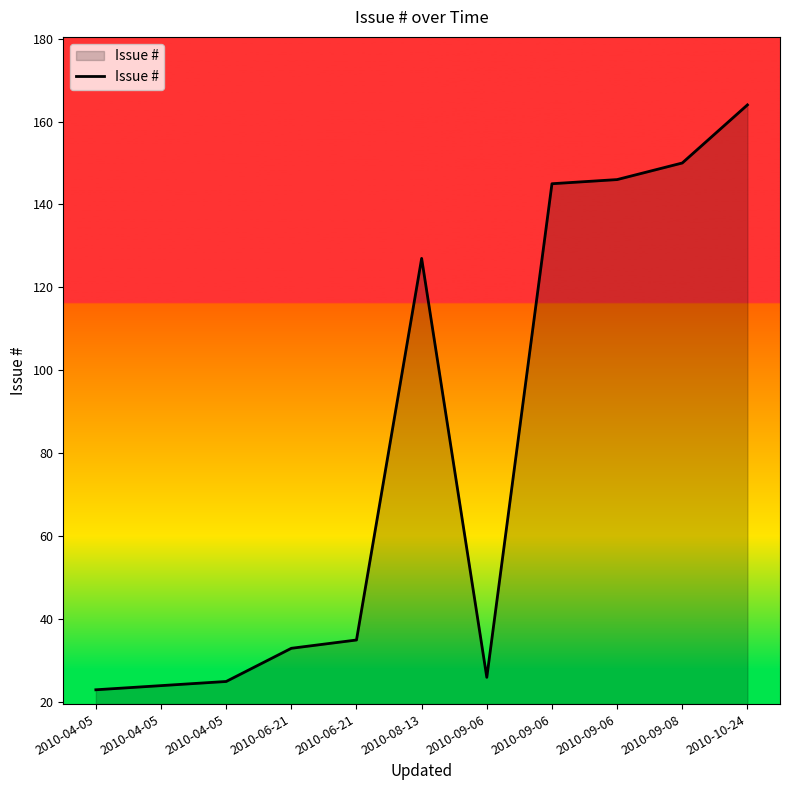

How many lines are shown in the chart?

1